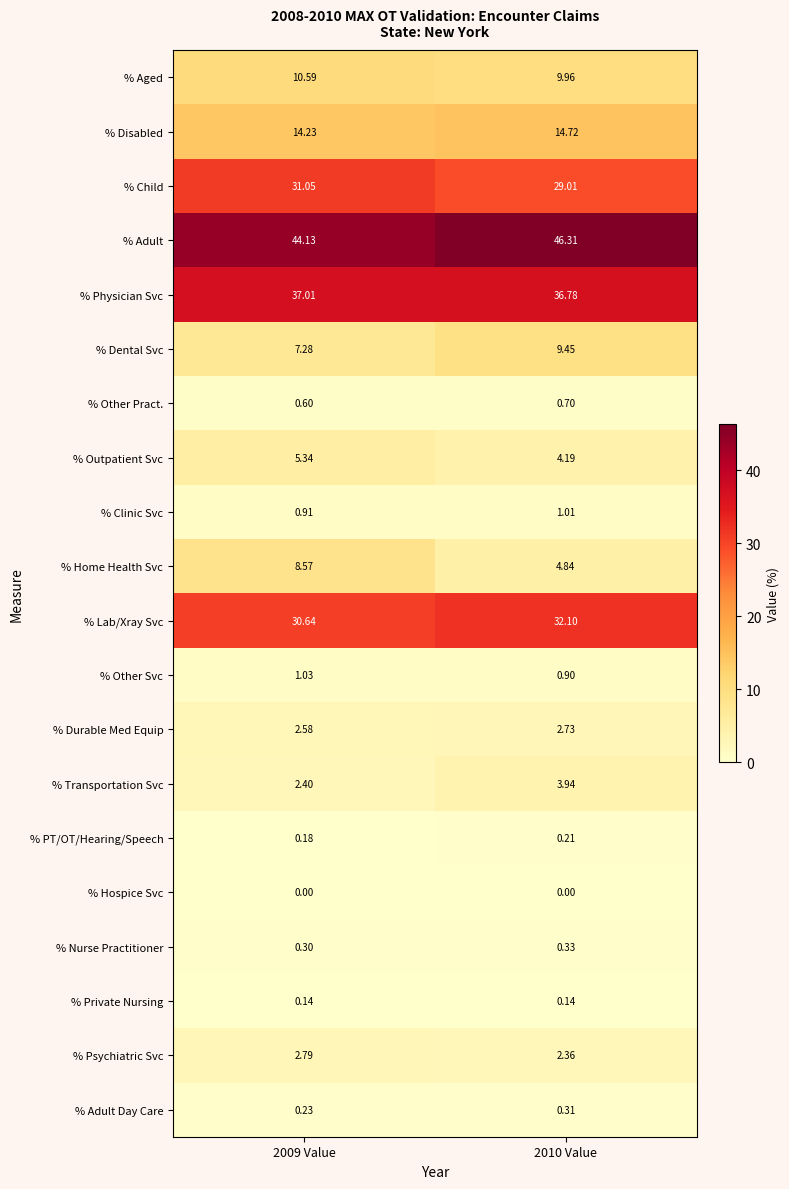

Which series has the largest total across all categories?

% Adult